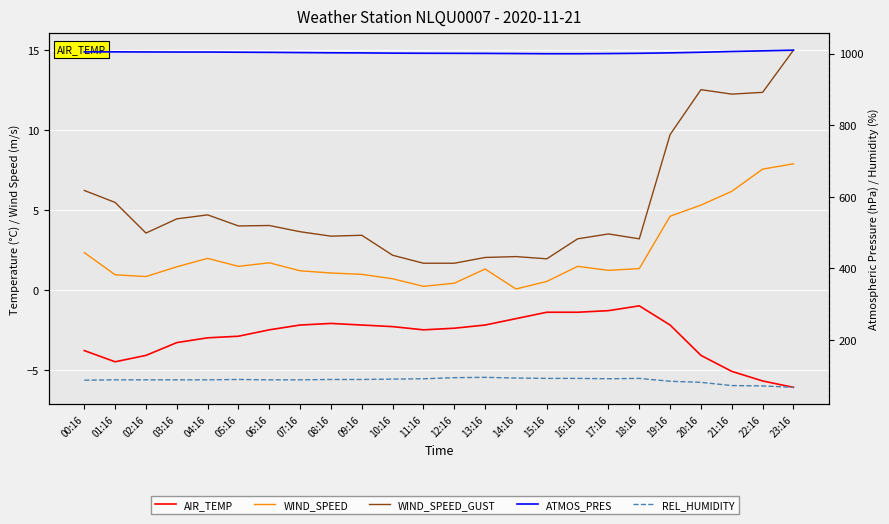

How many data points in AIR_TEMP are less than -2?

19